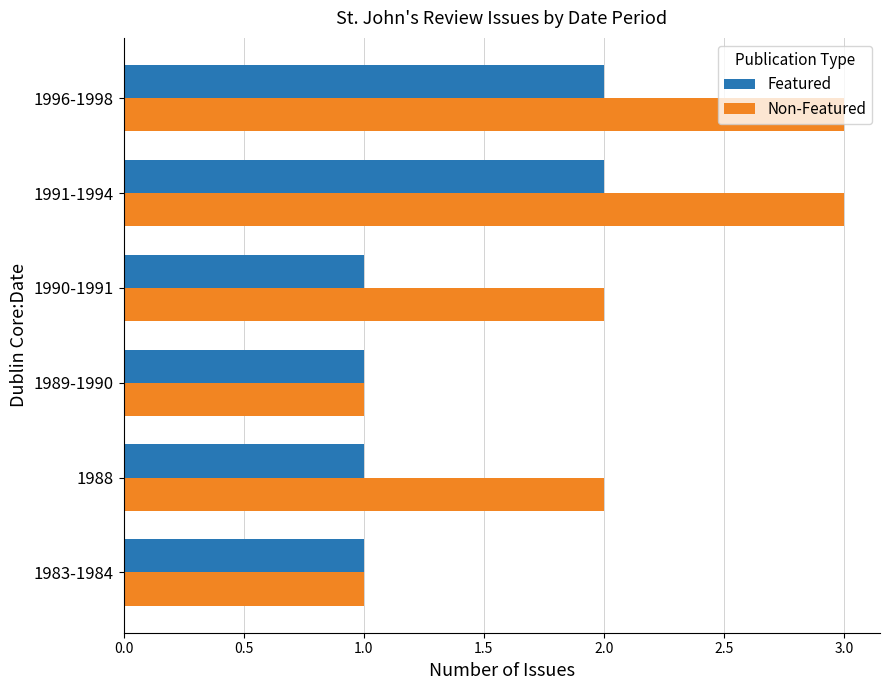

Which series has the largest total across all categories?

Non-Featured